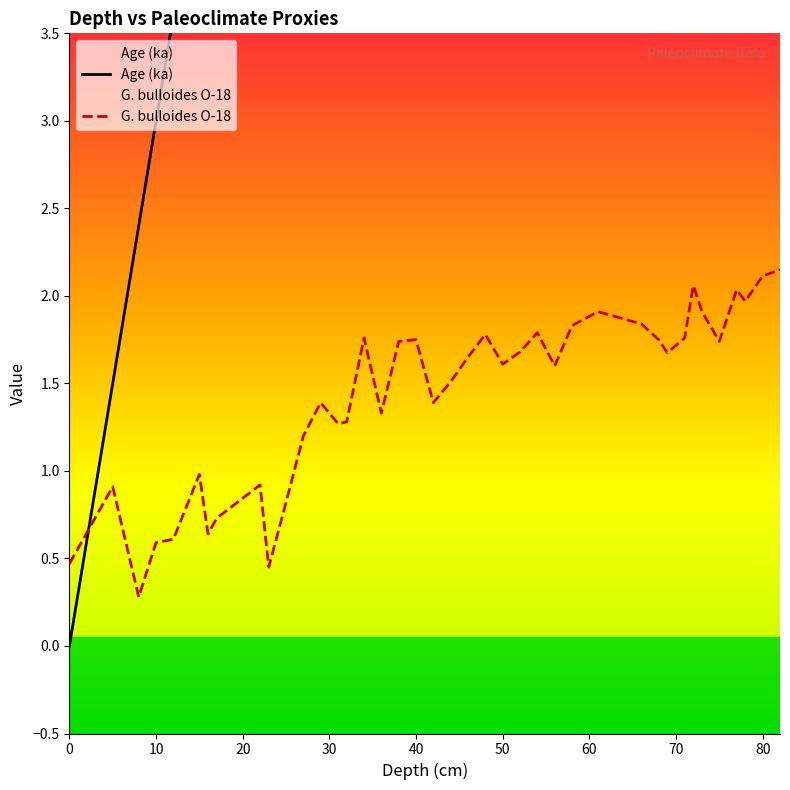

What are all the series names shown in the legend?

Age (ka), G. bulloides  O-18